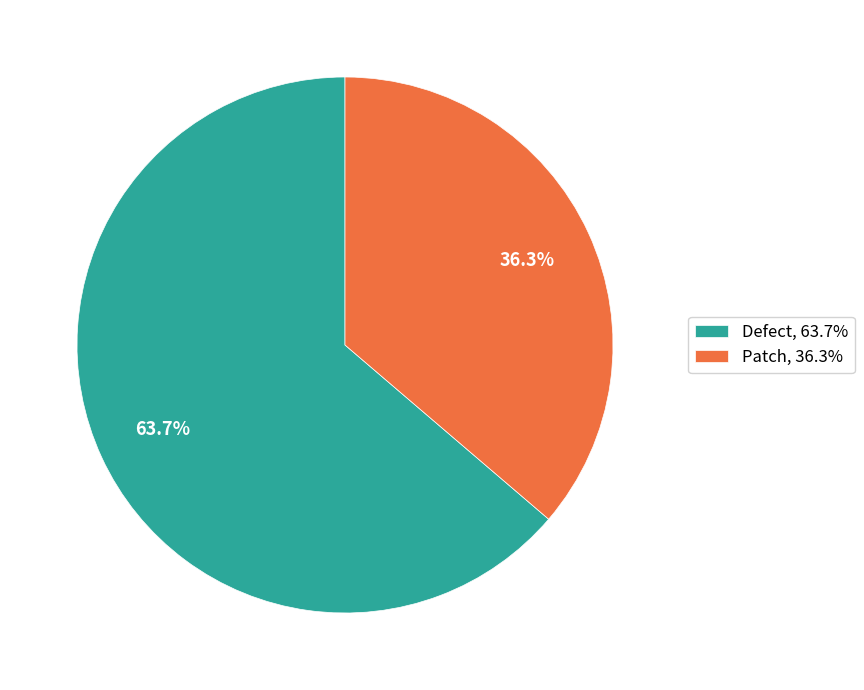

To the nearest percent, what is the combined percentage of Patch and Defect?

100%